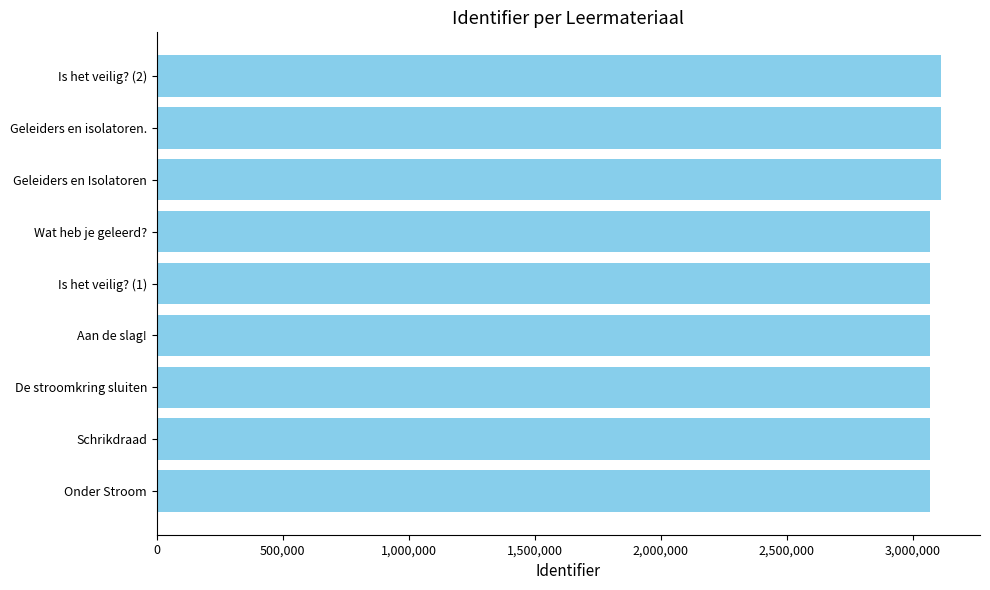

Approximately how many times larger is the value at Geleiders en isolatoren. compared to De stroomkring sluiten?

1.0